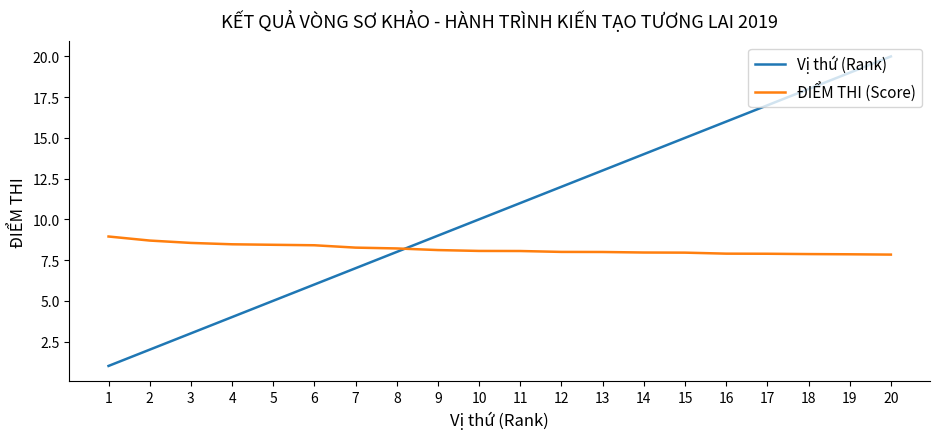

Which series has the largest total across all categories?

Vị thứ (Rank)